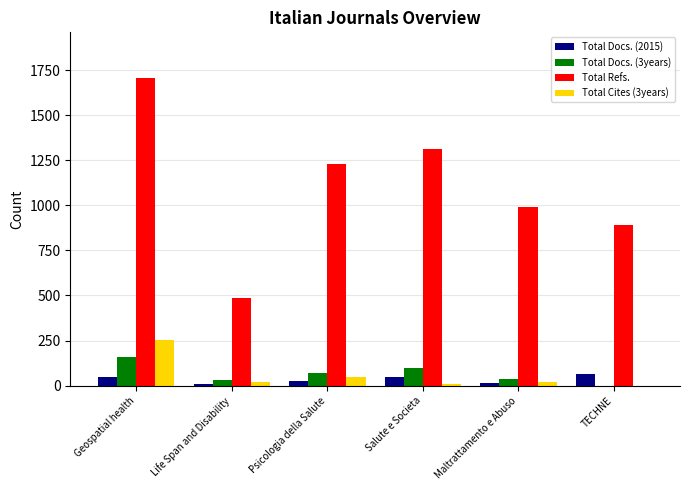

What value does the Total Docs. (3years) series have at Maltrattamento e Abuso, to the nearest 5?

35